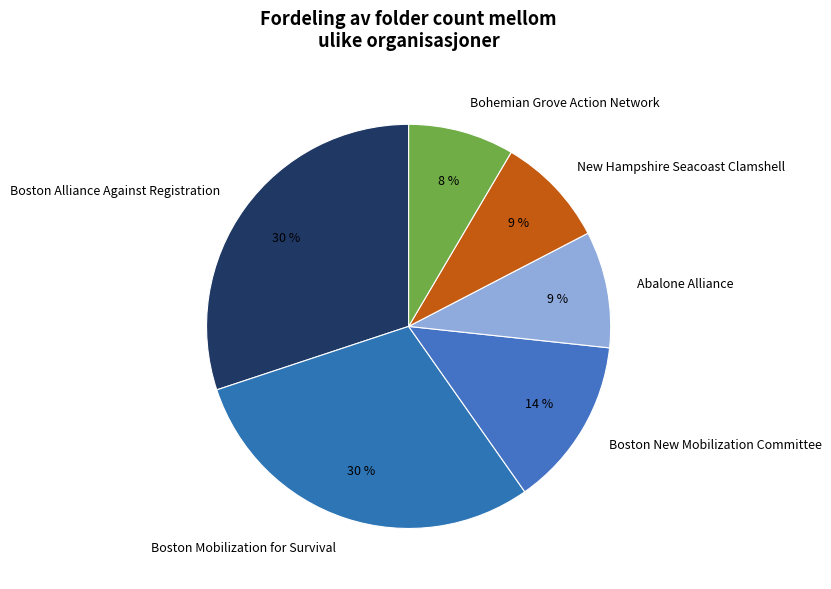

Count the number of slices in the pie.

6